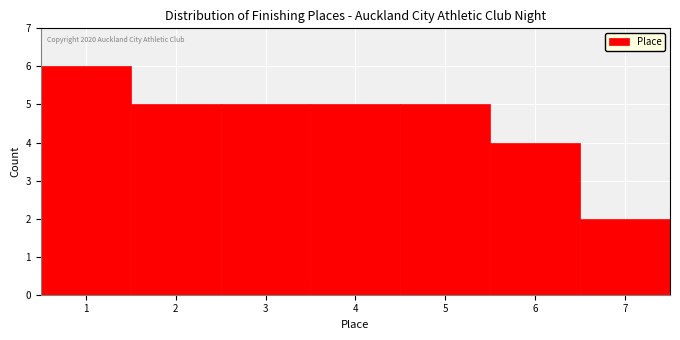

Which range on the x-axis has the tallest bar?

0.5 to 1.5